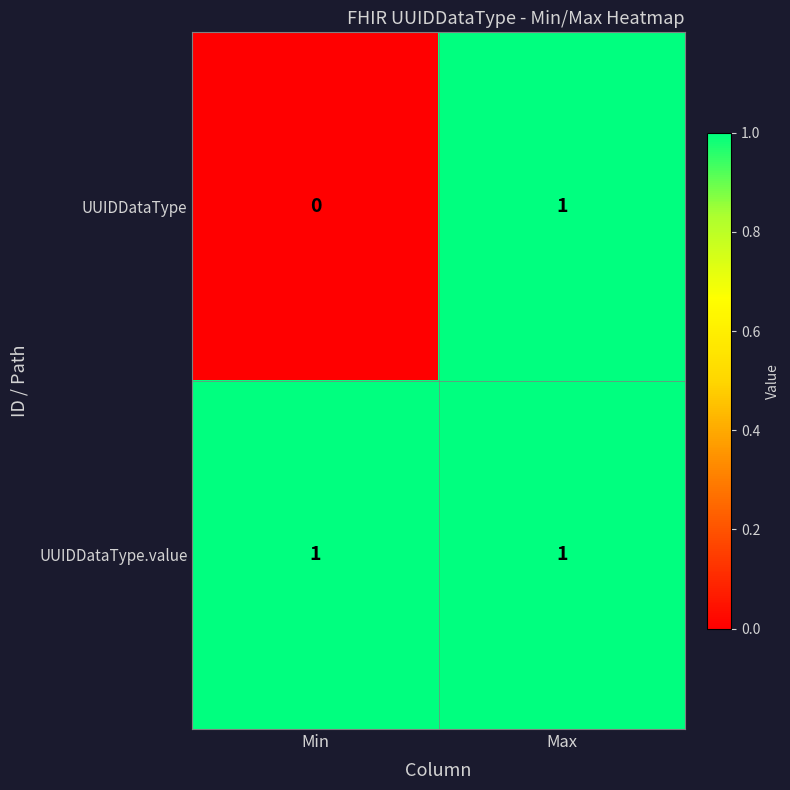

At which label does UUIDDataType reach its minimum?

Min